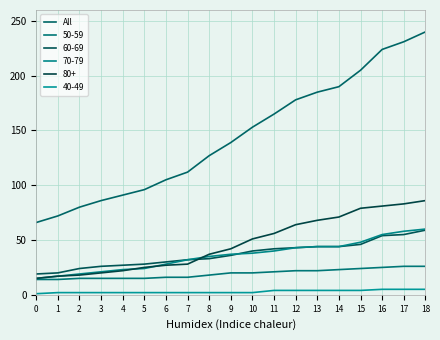

How many lines are shown in the chart?

6